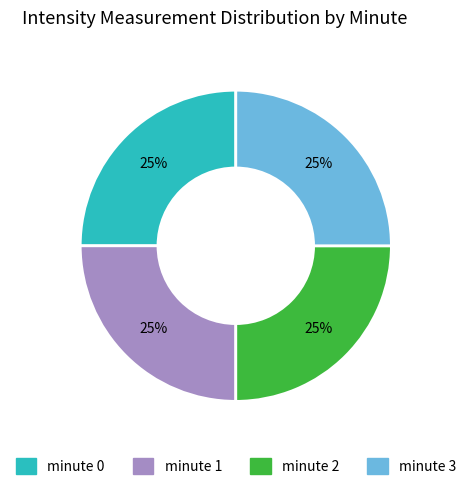

Is minute 0 the majority of the pie?

No